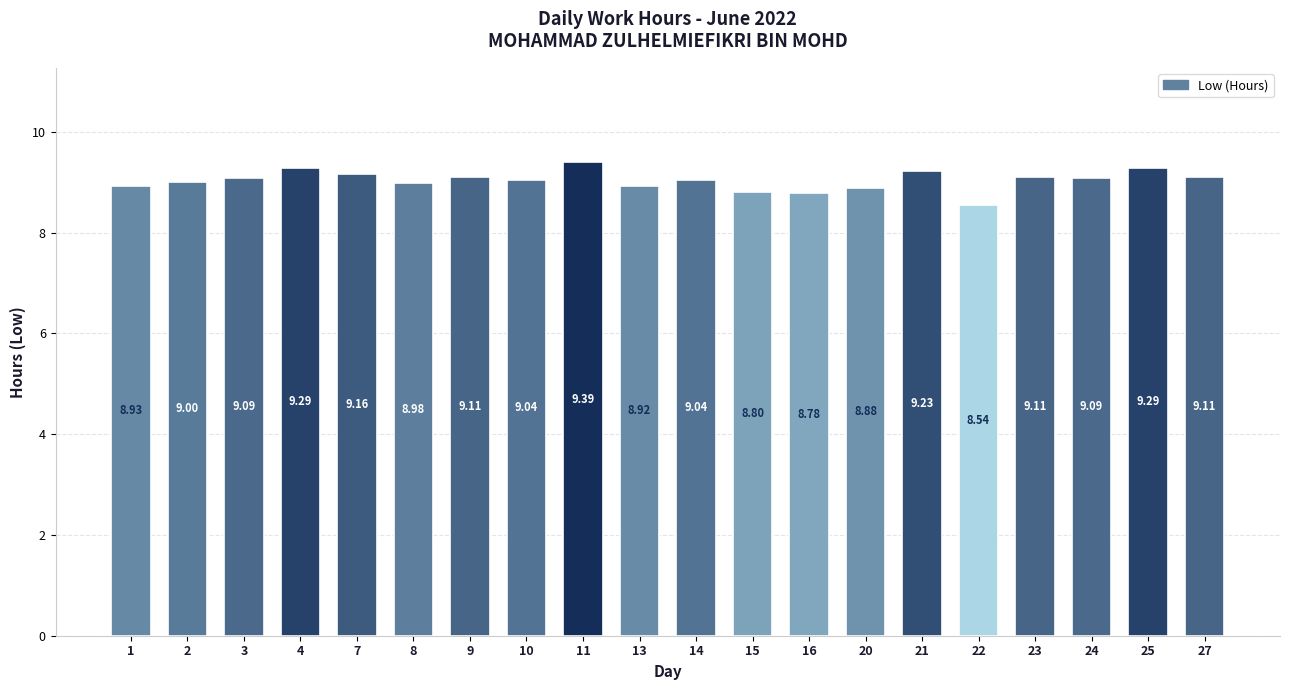

What is the difference between the values at 2 and 13?

0.1